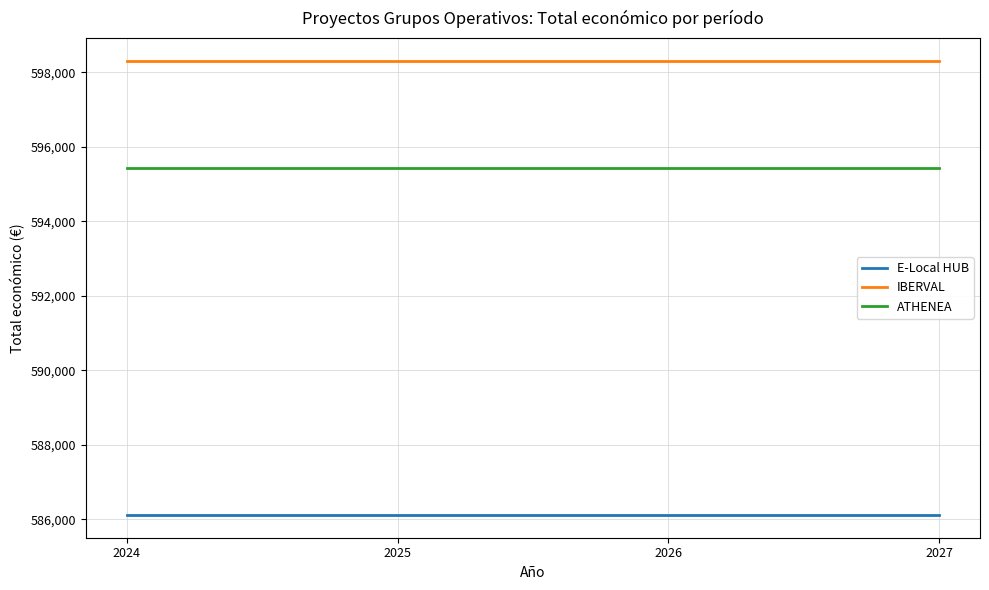

True or false: IBERVAL has a value of 395425 at 2026.

False